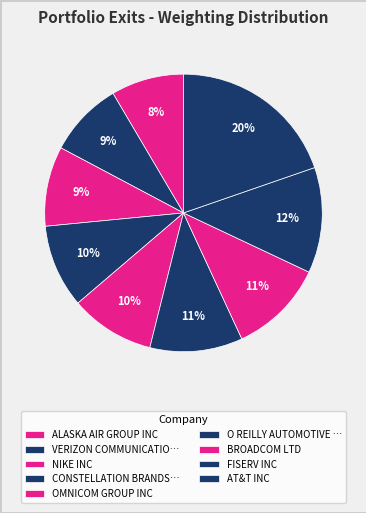

Is ALASKA AIR GROUP INC the majority of the pie?

No